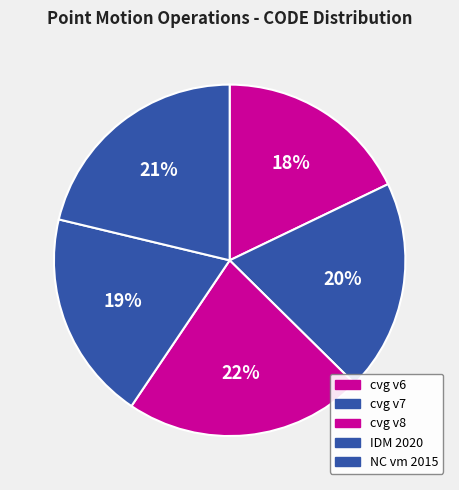

Rank the categories by value from highest to lowest.

Canada velocity grid v8, New Caledonia velocity model 2015, Canada velocity grid v7, Indonesian Deformation Model 2020, Canada velocity grid v6